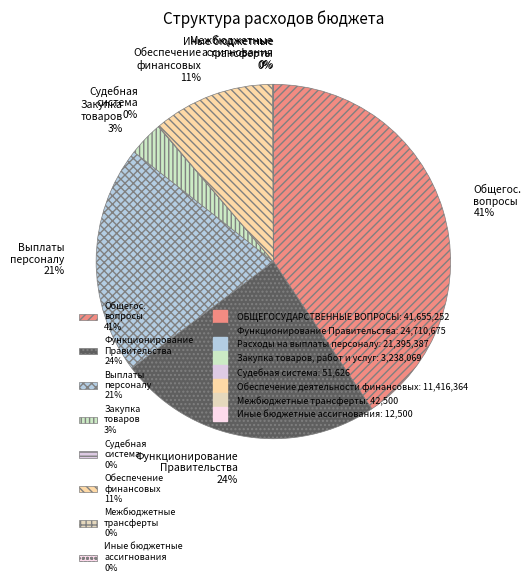

True or false: Выплаты персоналу 21% accounts for 21% of the total.

True